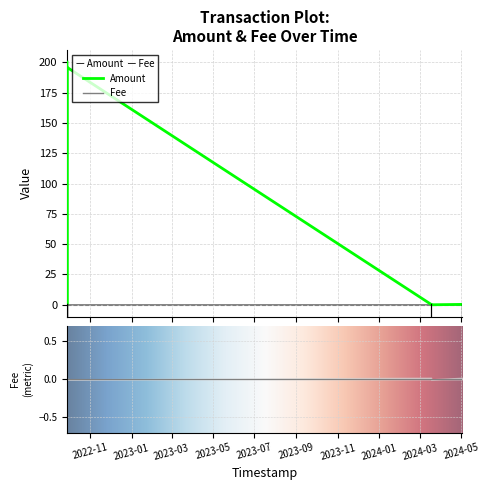

At which label is Fee closest to 0?

2024-05-02 11:00:53